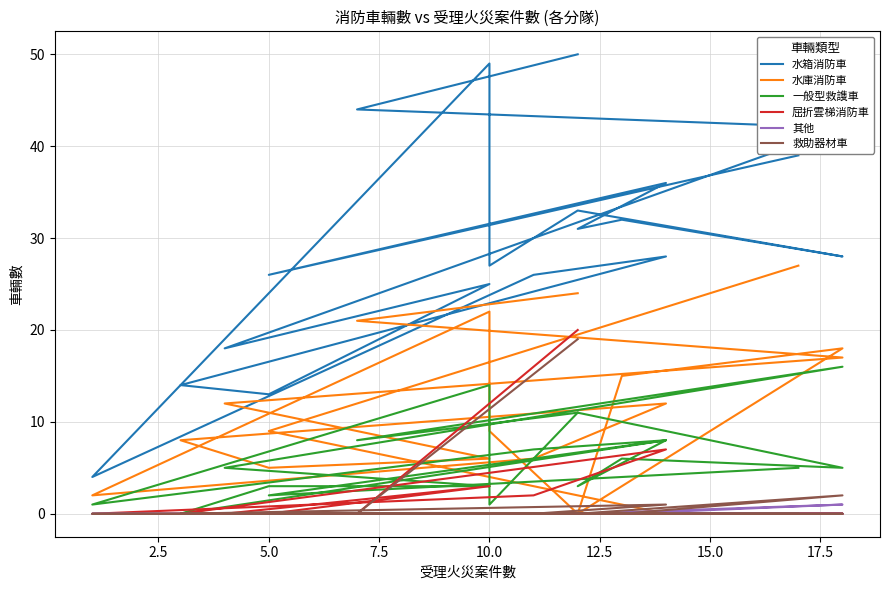

At how many categories does at least one series exceed 6?

19